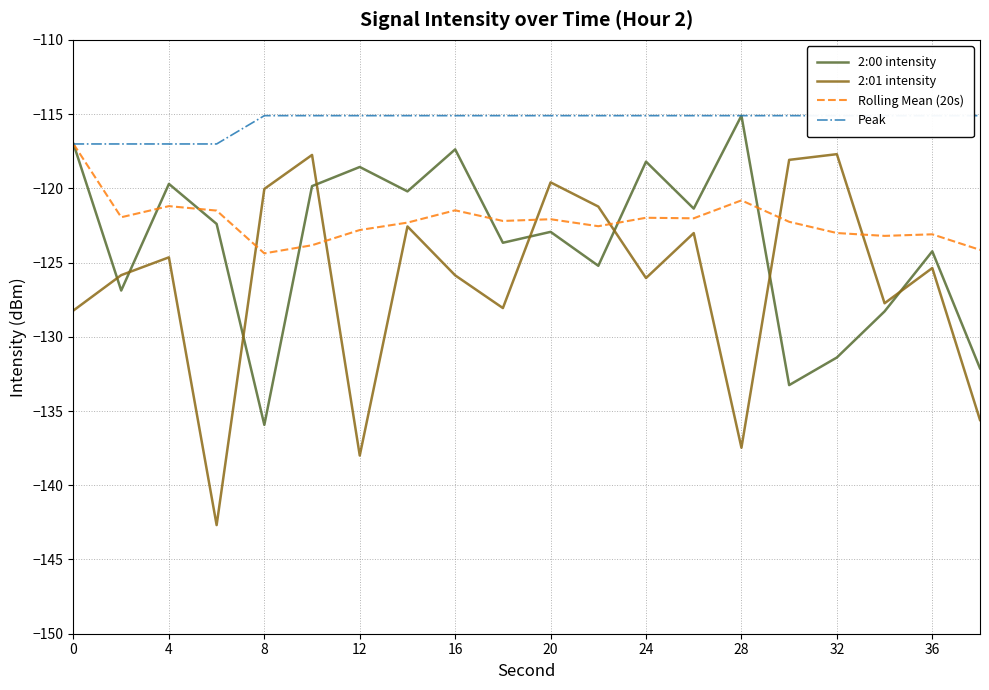

True or false: Peak has more than 0 interior local peaks.

False